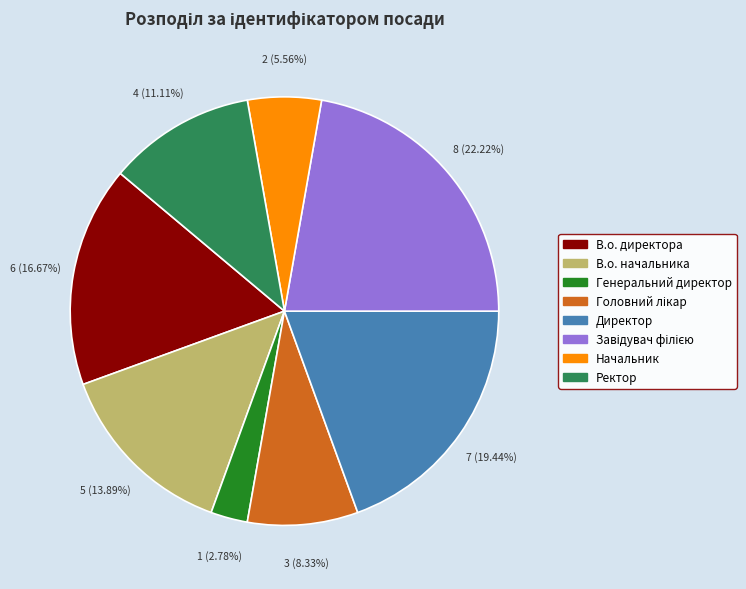

Which has a higher value, В.о. директора or Директор?

Директор